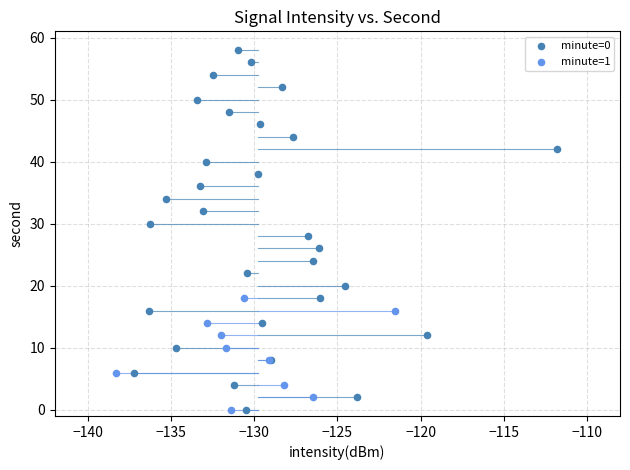

Which series has the widest spread of Y values?

minute=0